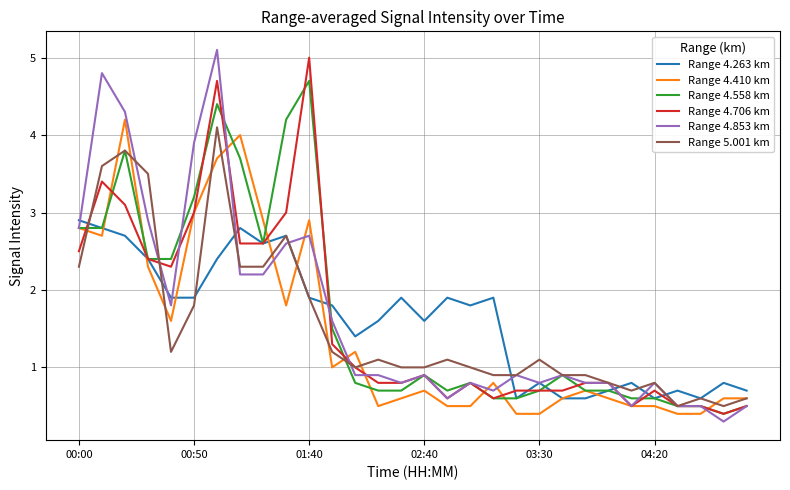

What is the smallest value displayed?

0.3